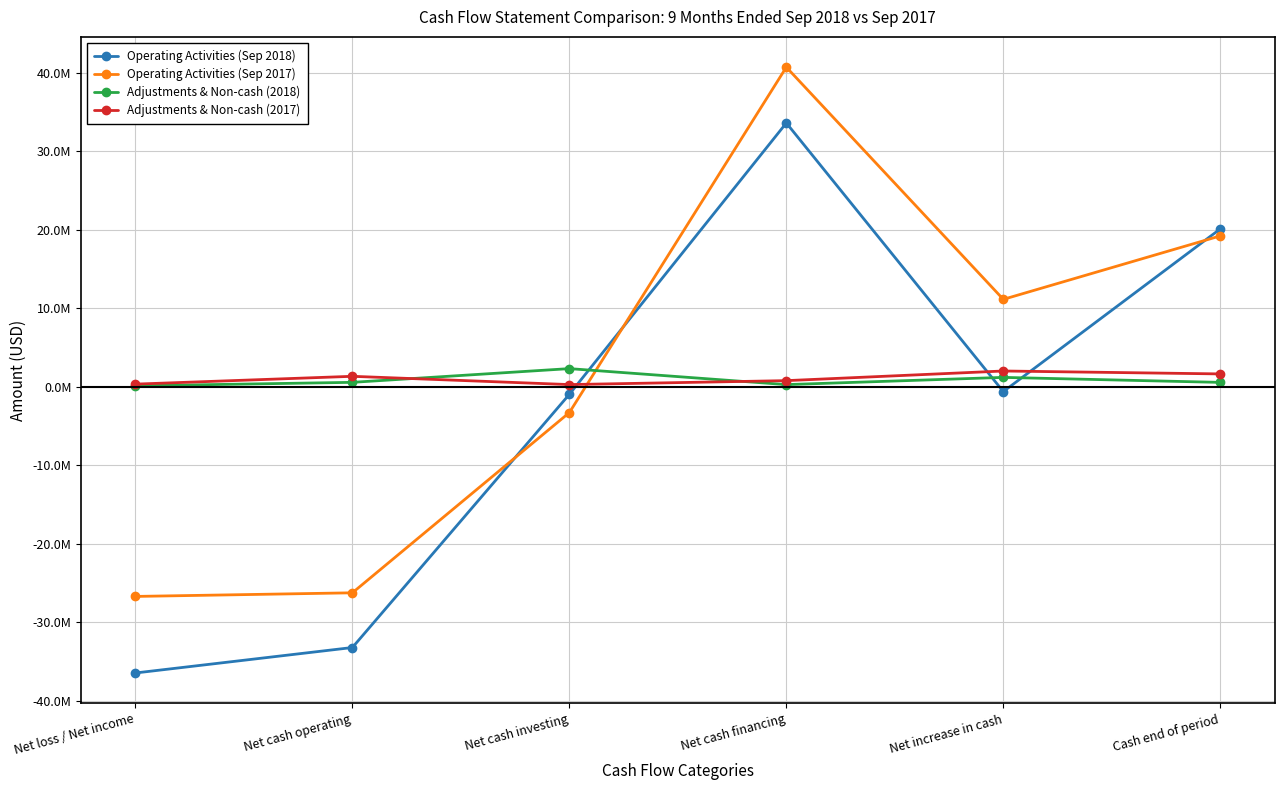

What is the difference between the maximum and minimum values in the Adjustments & Non-cash (2018) series?

2191000